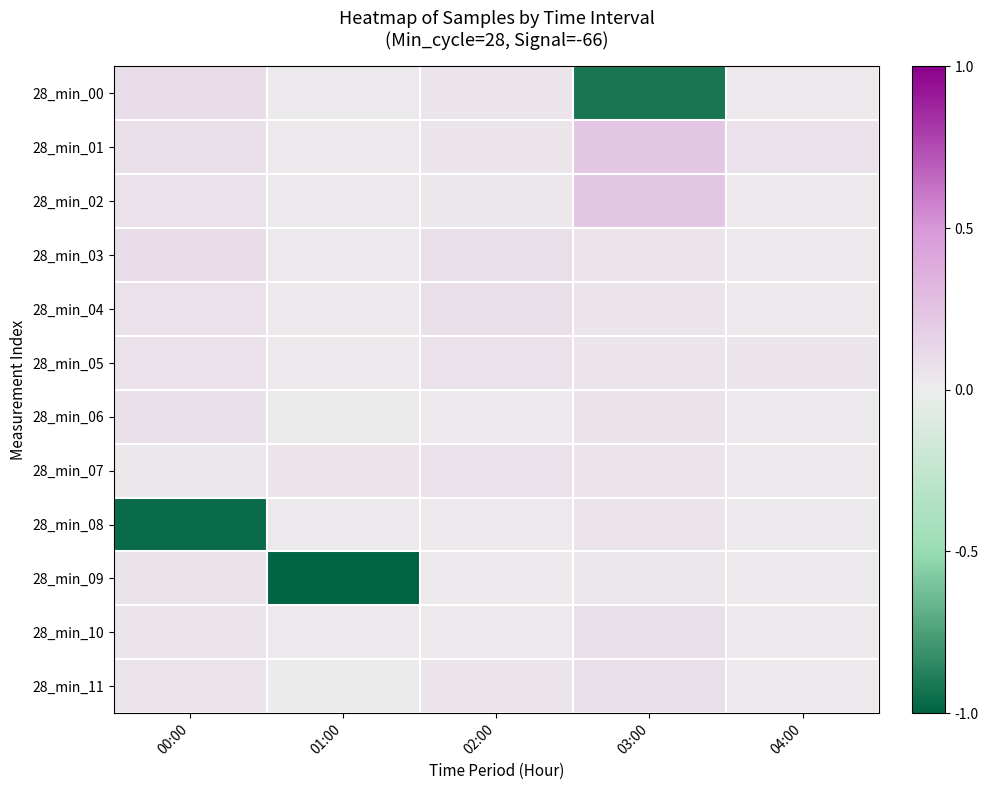

What is the total value across all series at 04:00?

0.4